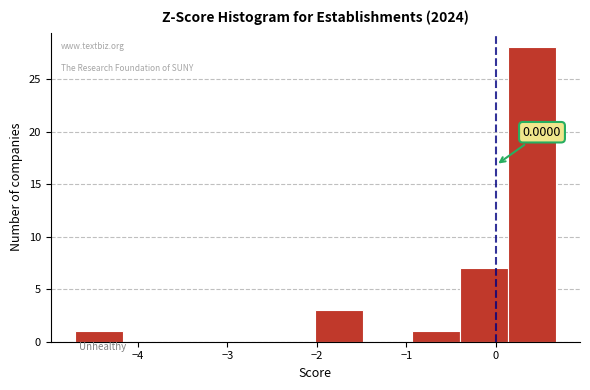

Over which range of the x-axis is the bar tallest?

0.1 to 0.7